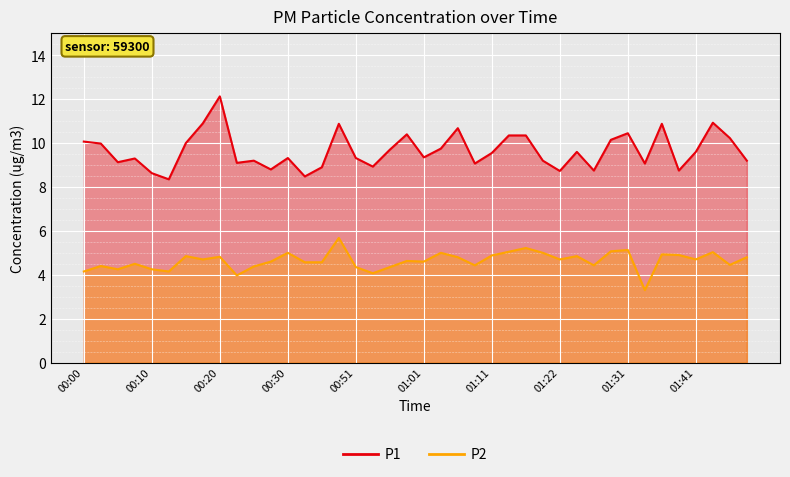

What is the value of the P2 point at the 30th from the left?

4.8